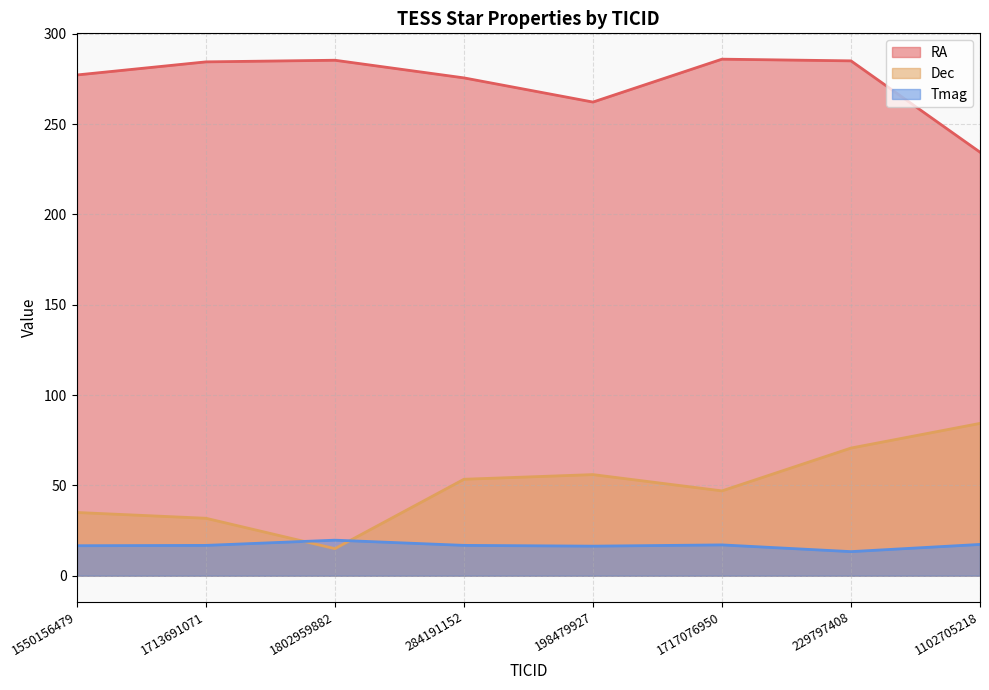

What is the label of the 1st point from the left?

1550156479